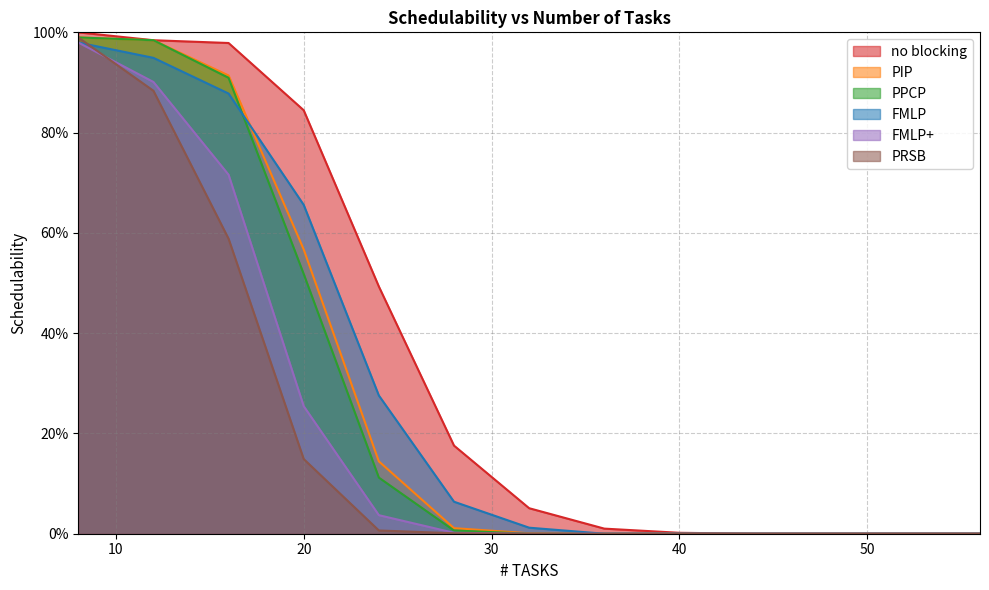

Reading right to left, extract all data points from this chart.

no blocking: 0.0	0.0	0.0	0.0	0.0	0.0	0.1	0.2	0.5	0.8	1.0	1.0	1.0
PIP: 0.0	0.0	0.0	0.0	0.0	0.0	0.0	0.0	0.1	0.6	0.9	1.0	1.0
PPCP: 0.0	0.0	0.0	0.0	0.0	0.0	0.0	0.0	0.1	0.5	0.9	1.0	1.0
FMLP: 0.0	0.0	0.0	0.0	0.0	0.0	0.0	0.1	0.3	0.7	0.9	0.9	1.0
FMLP+: 0.0	0.0	0.0	0.0	0.0	0.0	0.0	0.0	0.0	0.3	0.7	0.9	1.0
PRSB: 0.0	0.0	0.0	0.0	0.0	0.0	0.0	0.0	0.0	0.1	0.6	0.9	1.0